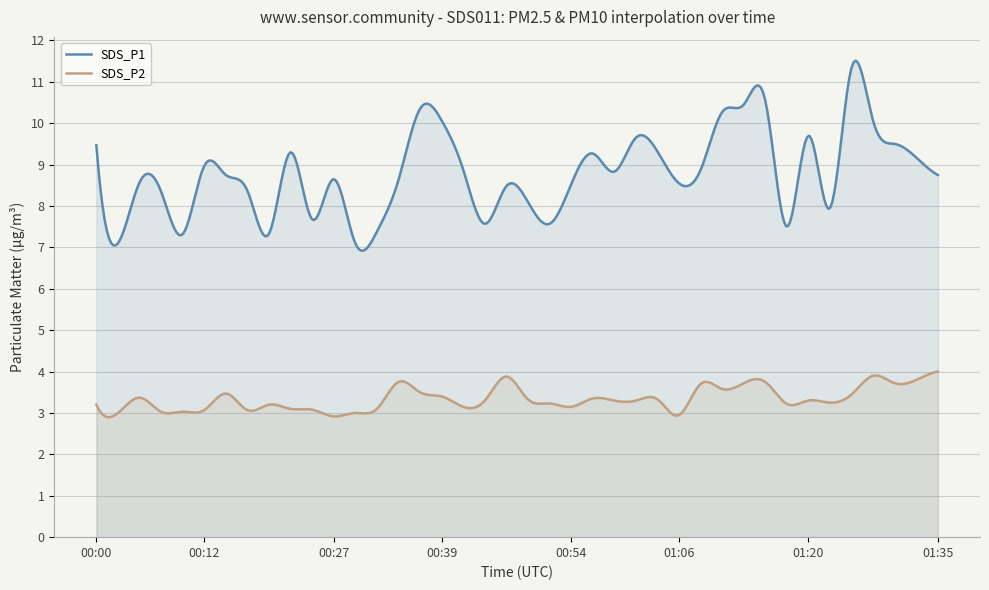

What is the label of the 15th point from the left?

00:34